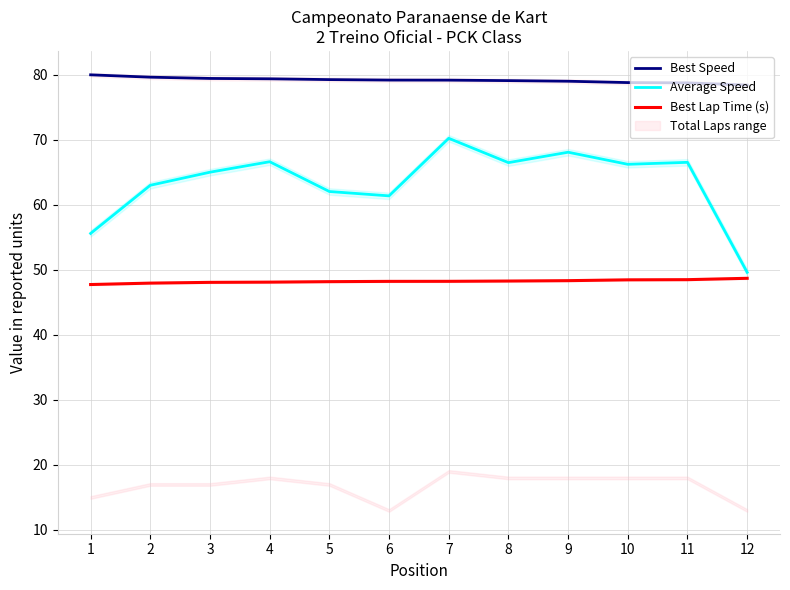

At which category is the sum across all series the highest?

7